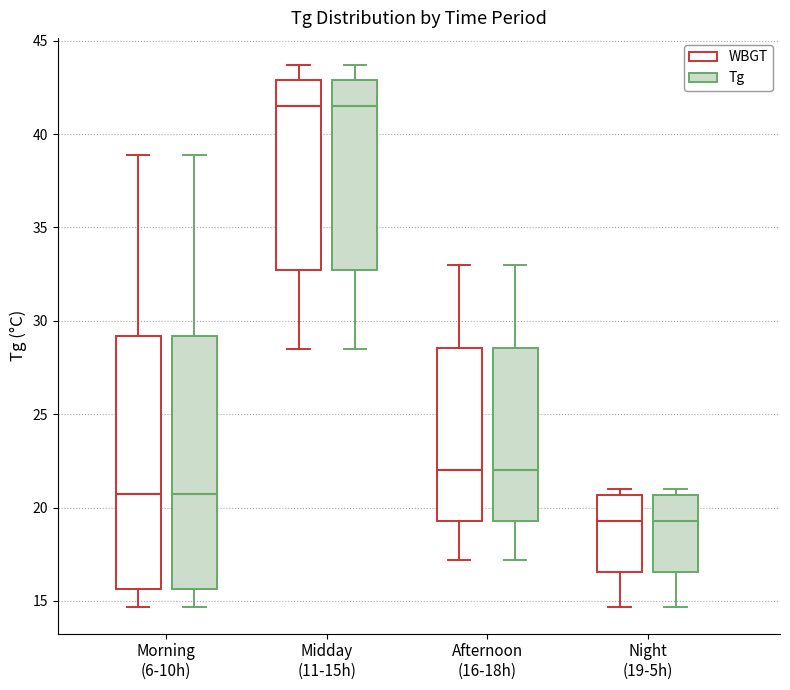

Where does the lower whisker of the box for Night (19-5h) (WBGT) end on the y-axis? The values are not printed on the chart, so give them approximately, as read against the axis.

14.5